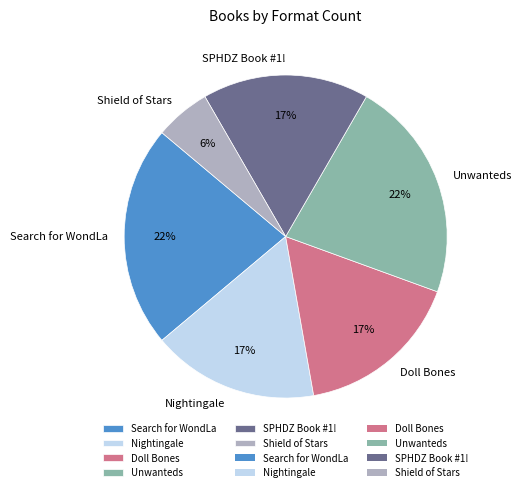

Count the number of slices in the pie.

6